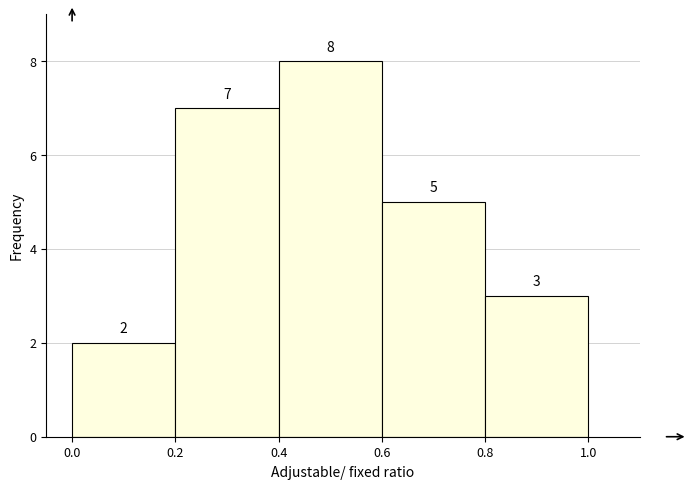

What is the height of the bar covering 0.6 to 0.8 on the x-axis?

5